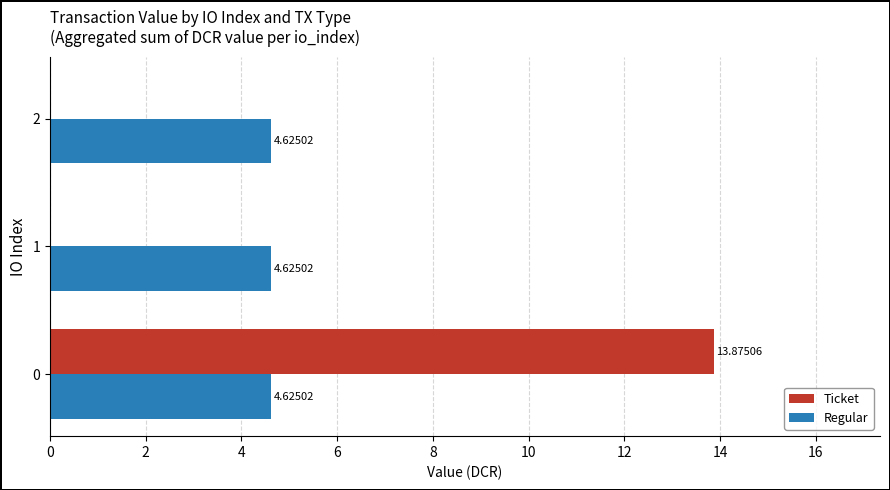

The value of Ticket at 2 is 9.5. True or false?

False